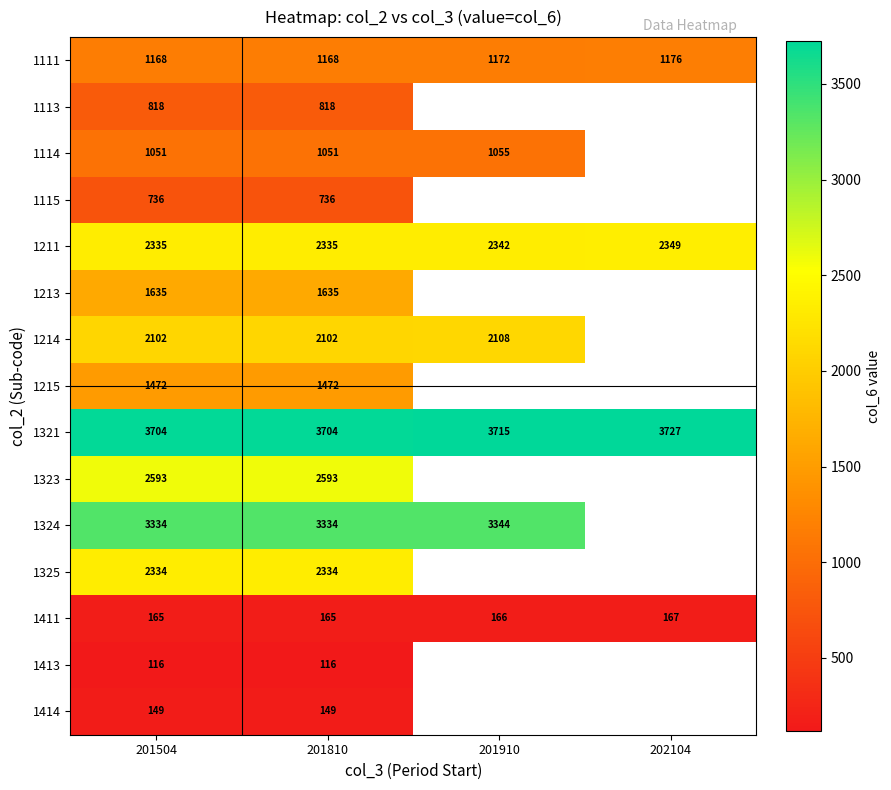

How many 1321 values are between 3704 and 3727?

4